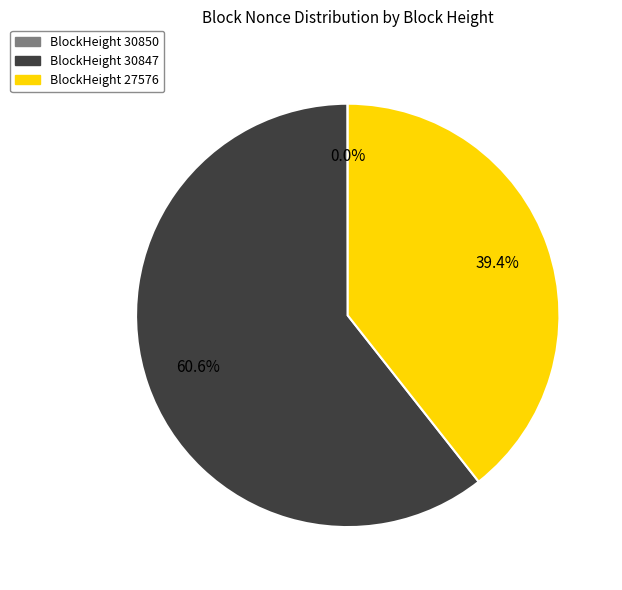

Is there a majority slice in this chart?

Yes